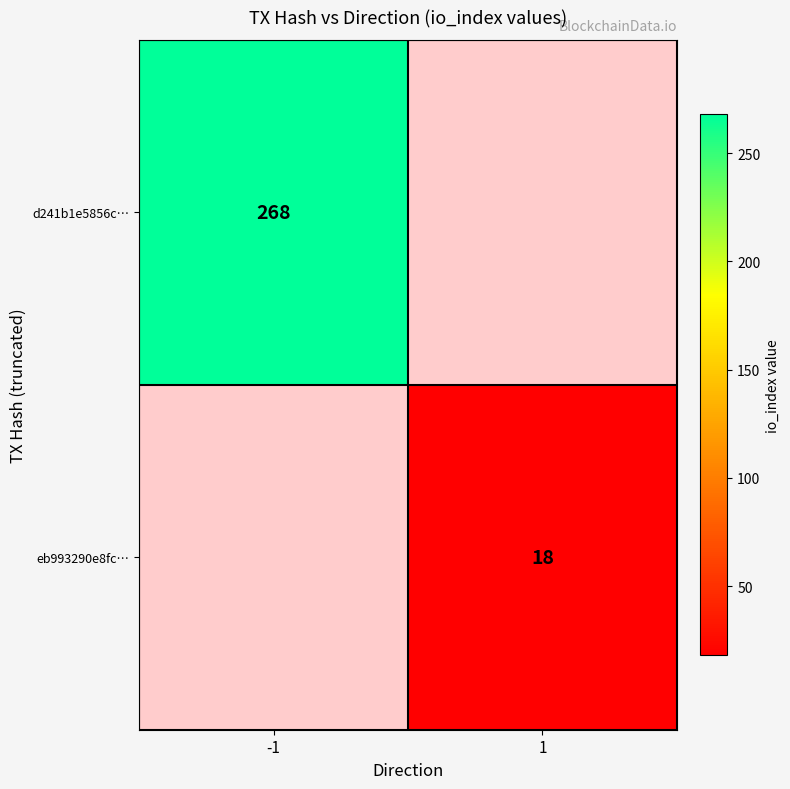

Is the value of d241b1e5856c… at -1 greater than the value of eb993290e8fc… at 1?

Yes